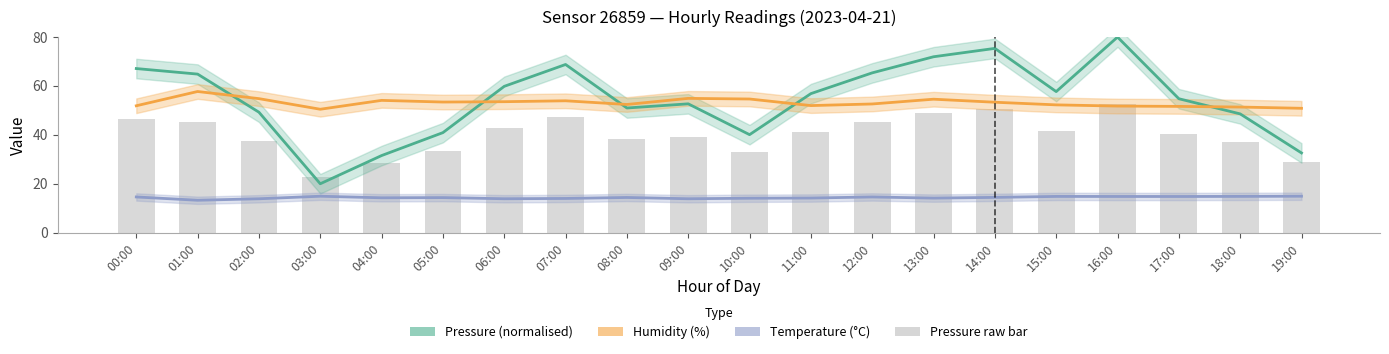

How many values in the Pressure raw series are below 41?

10